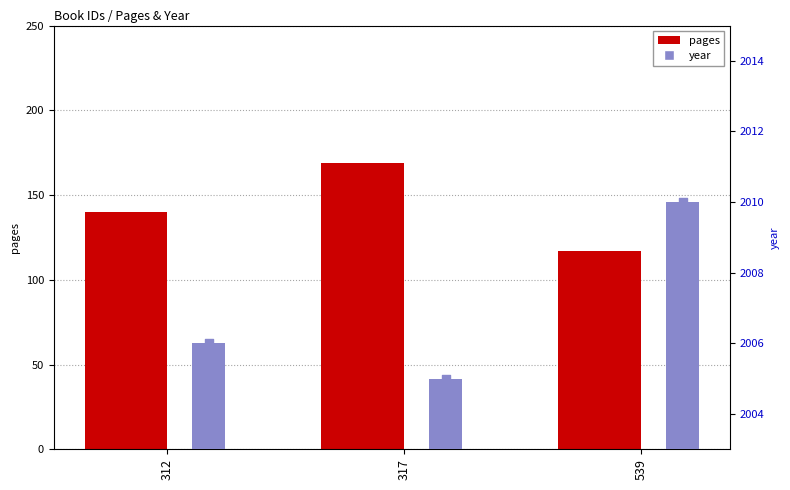

What is the total value across all series at 539?

2127